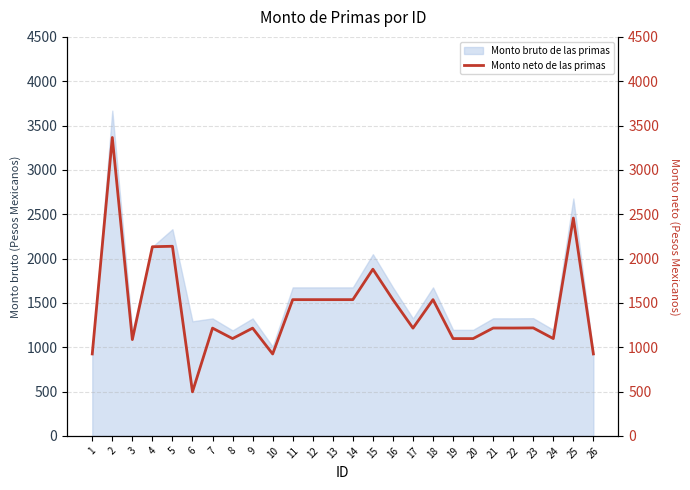

How many points are lower than both their immediate neighbors (excluding endpoints)?

7